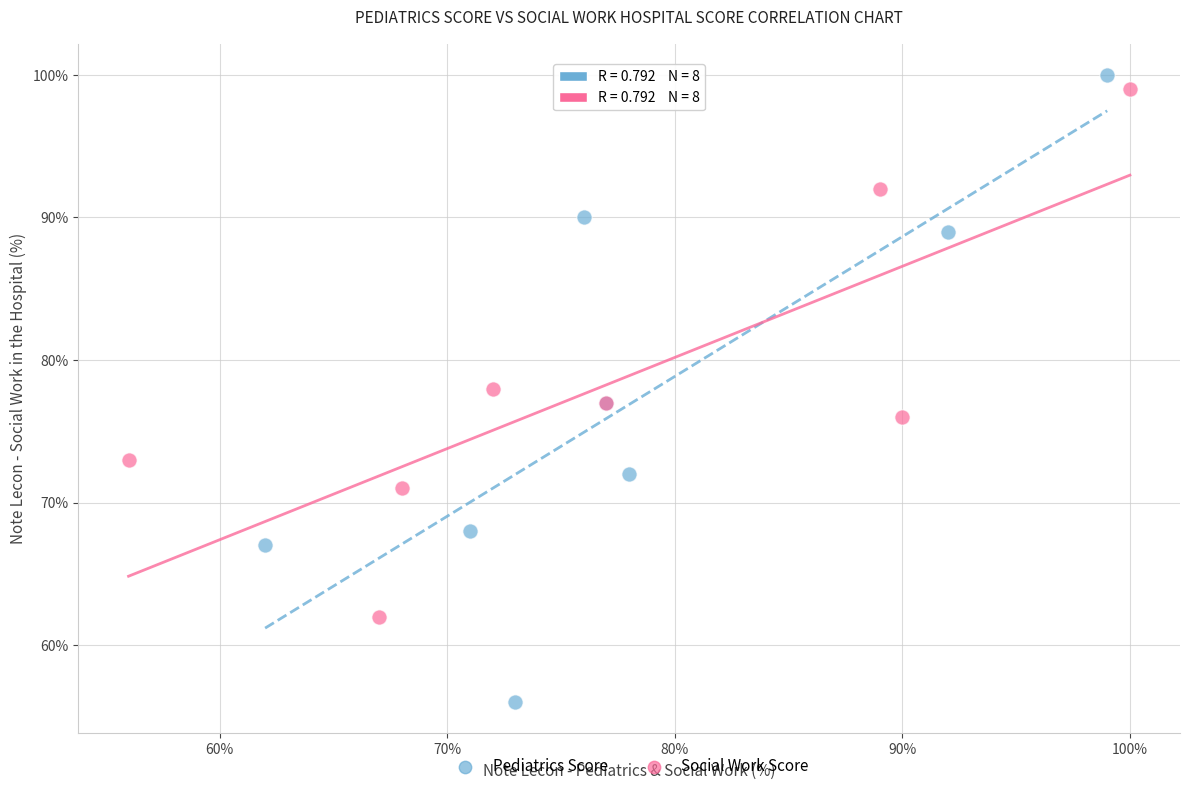

Which series contains the lowest Y value?

Pediatrics Score